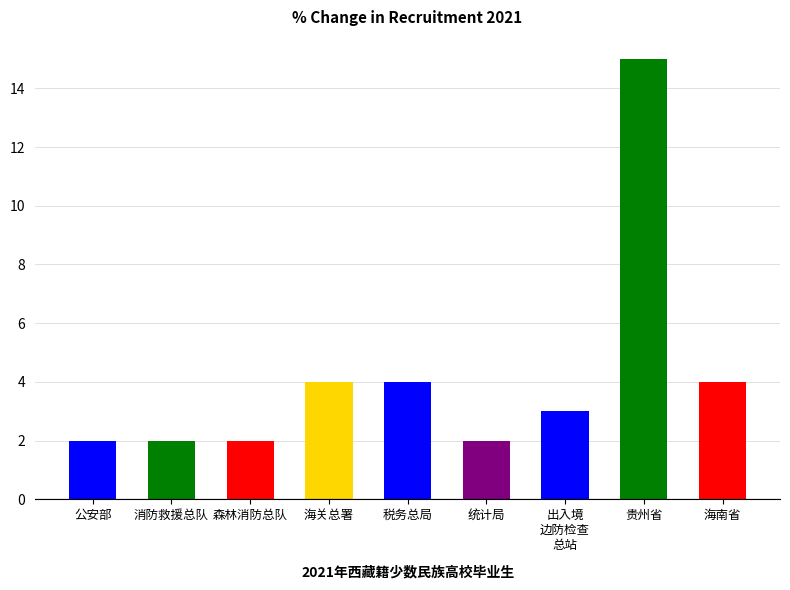

Which label corresponds to the largest value in the chart?

贵州省